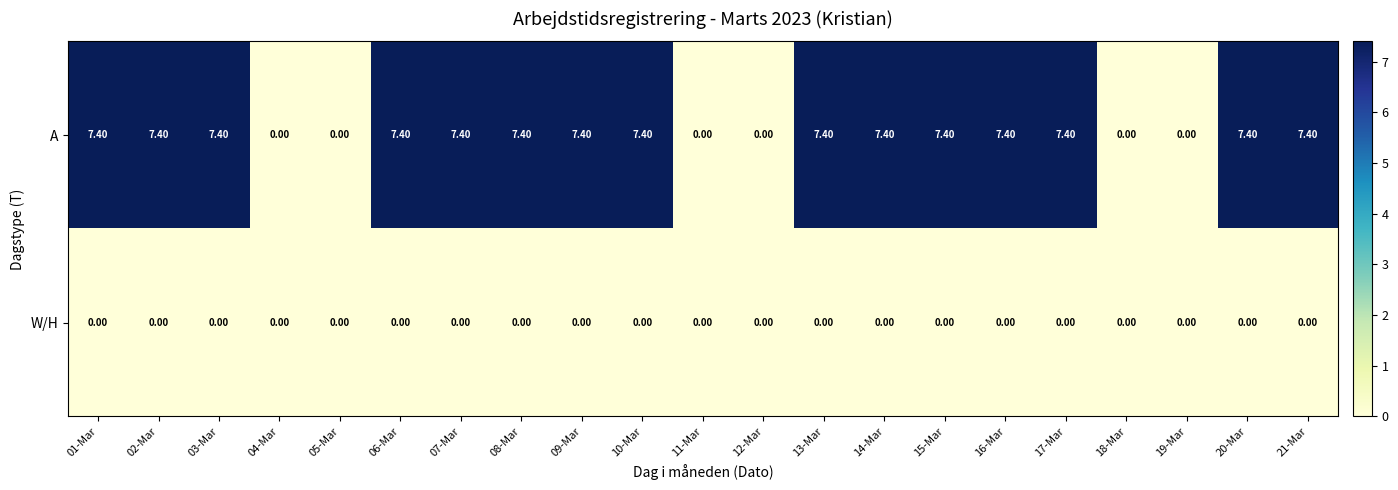

At how many categories does at least one series exceed 4?

15